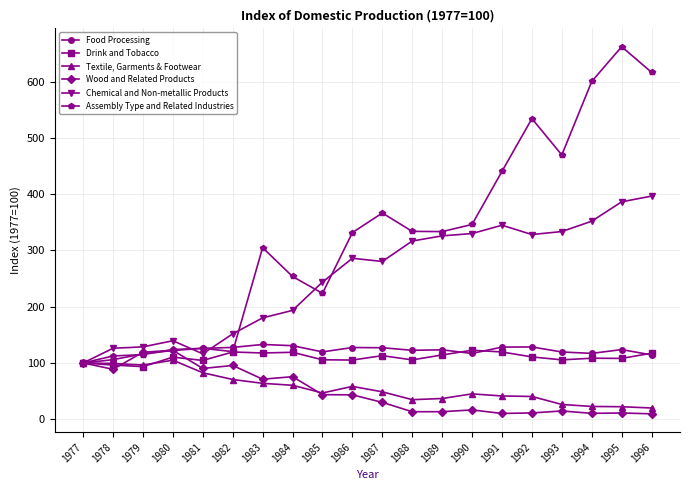

What is the sum of all Wood and Related Products values?

989.8